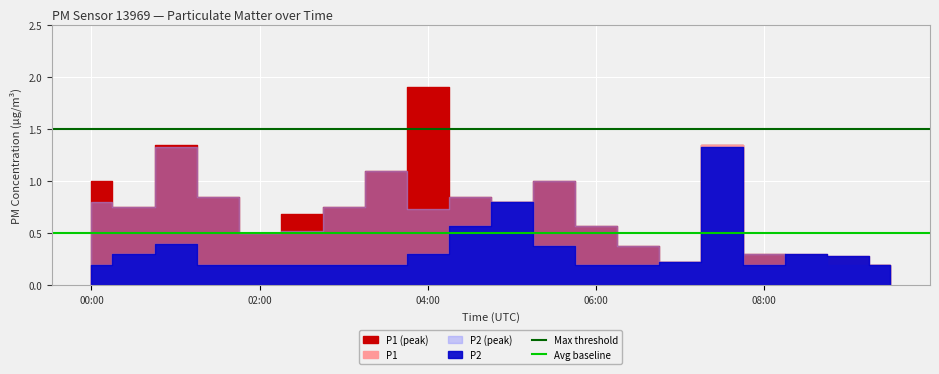

How many lines are shown in the chart?

2